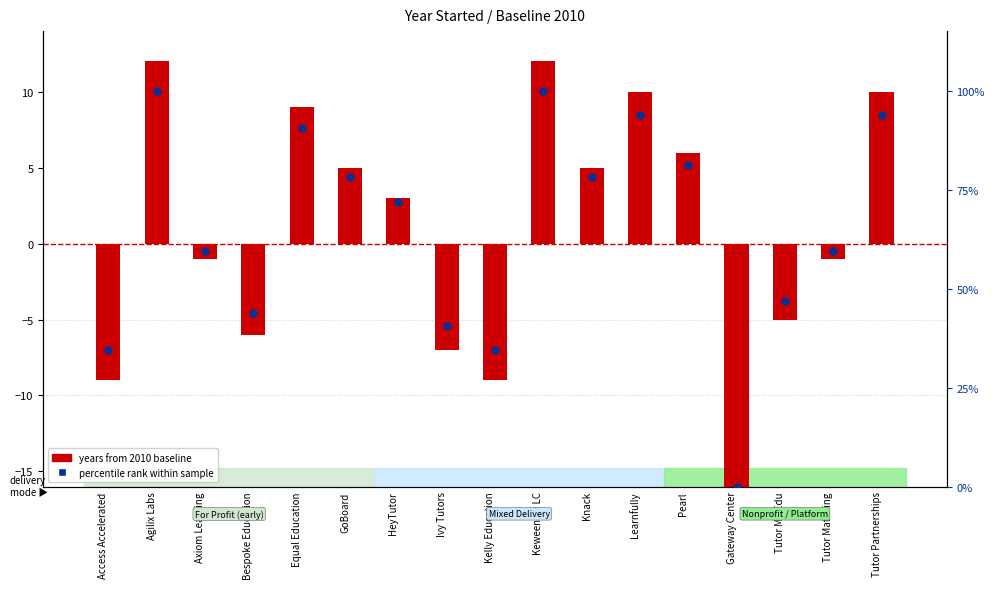

At how many categories does at least one series exceed -17?

17